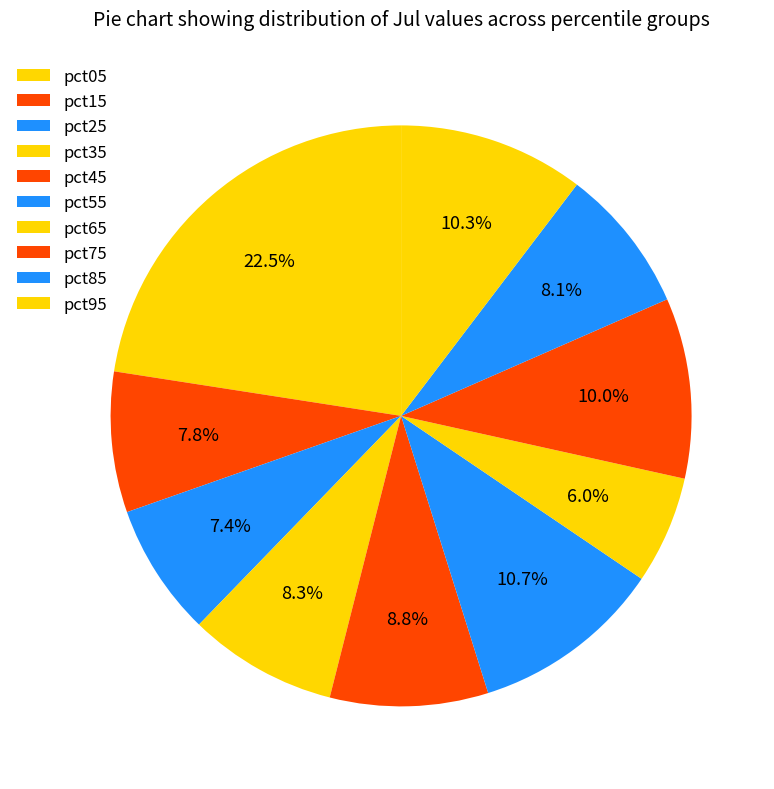

Which slice is the smallest?

pct65